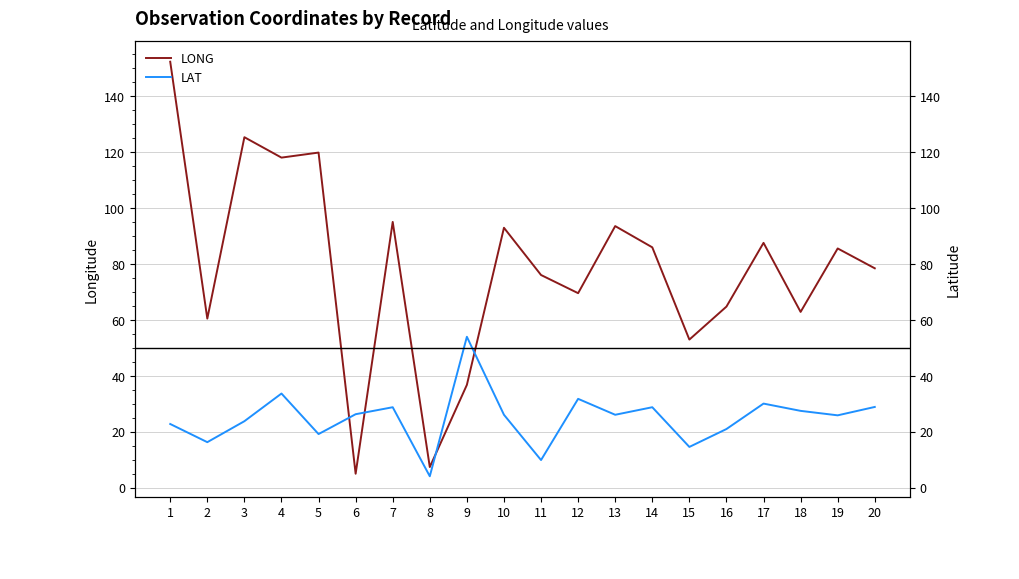

Reading left to right, extract all data points from this chart.

LONG: 152.4	60.5	125.4	118.1	119.9	5.0	95.1	7.4	36.8	93.0	76.1	69.6	93.6	86.0	53.0	64.8	87.6	62.9	85.6	78.5
LAT: 22.8	16.3	23.8	33.7	19.2	26.3	28.8	4.1	54.0	26.1	9.9	31.8	26.1	28.8	14.6	21.0	30.1	27.5	25.9	28.9